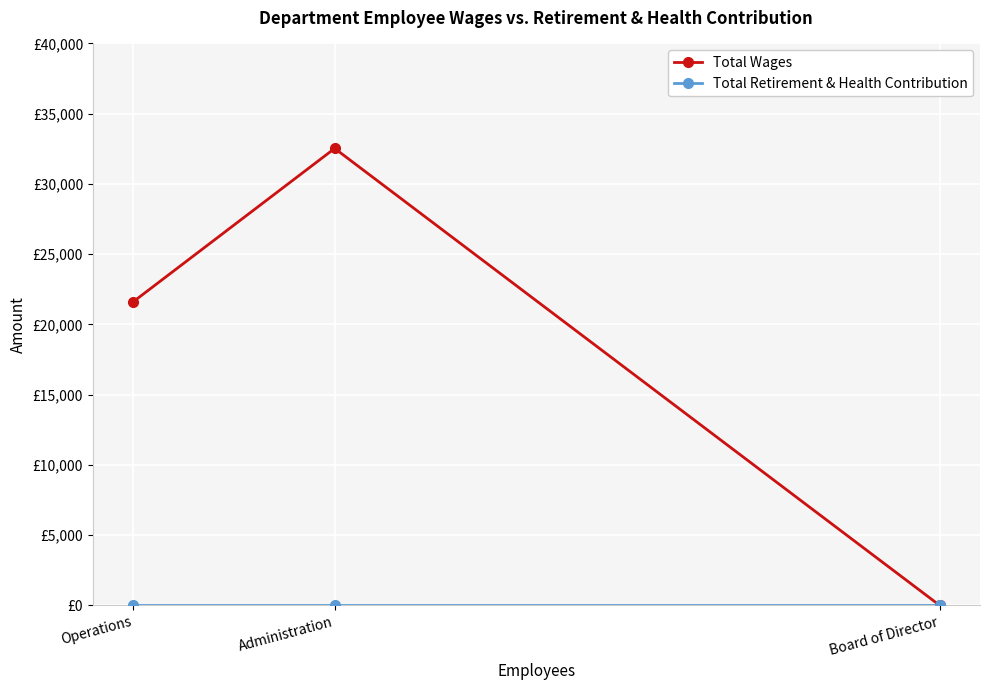

Reading left to right, transcribe all the data shown in this chart.

Total Wages: Operations=21600	Administration=32527	Board of Director=0
Total Retirement & Health Contribution: Operations=0	Administration=0	Board of Director=0